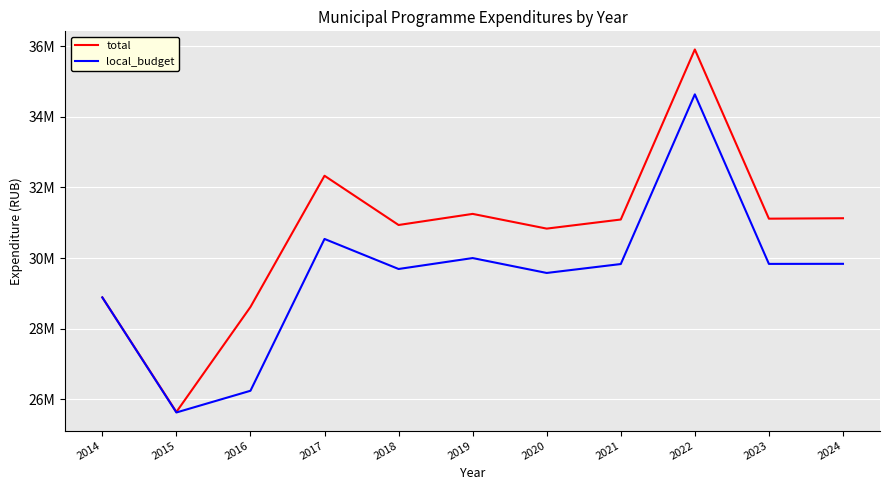

How many interior local peaks does the total series have?

3